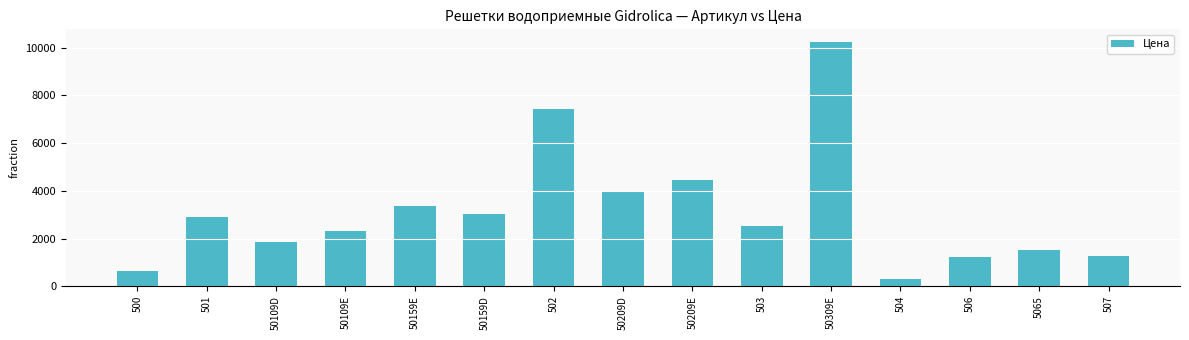

What is the sum of the values at 506 and 502?

8676